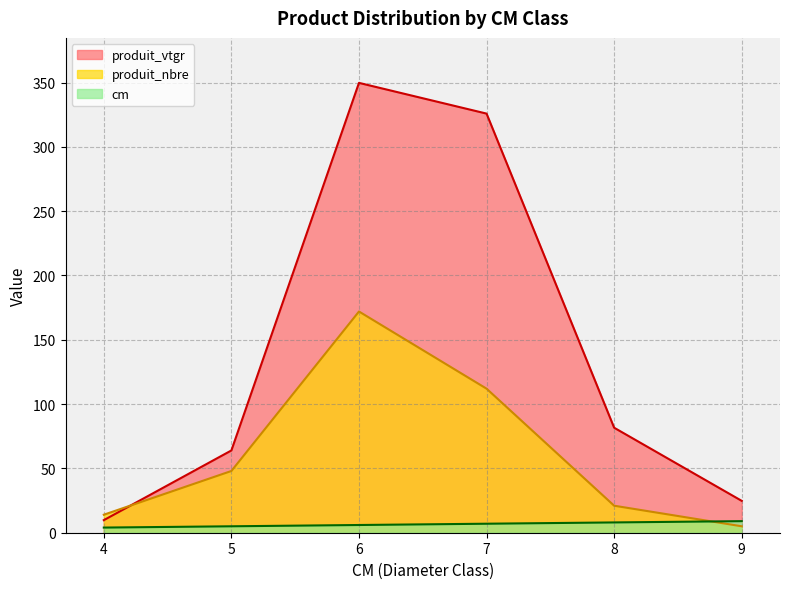

List the series in order of their overall mean, lowest first.

cm, produit_nbre, produit_vtgr